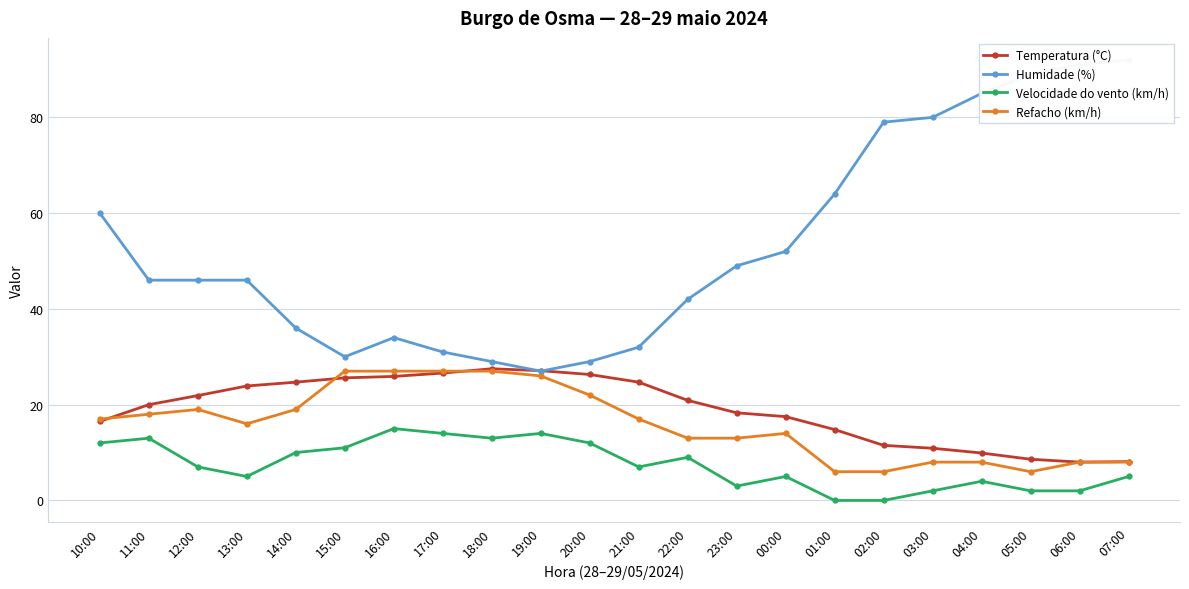

Which label corresponds to the largest value in the chart?

07:00